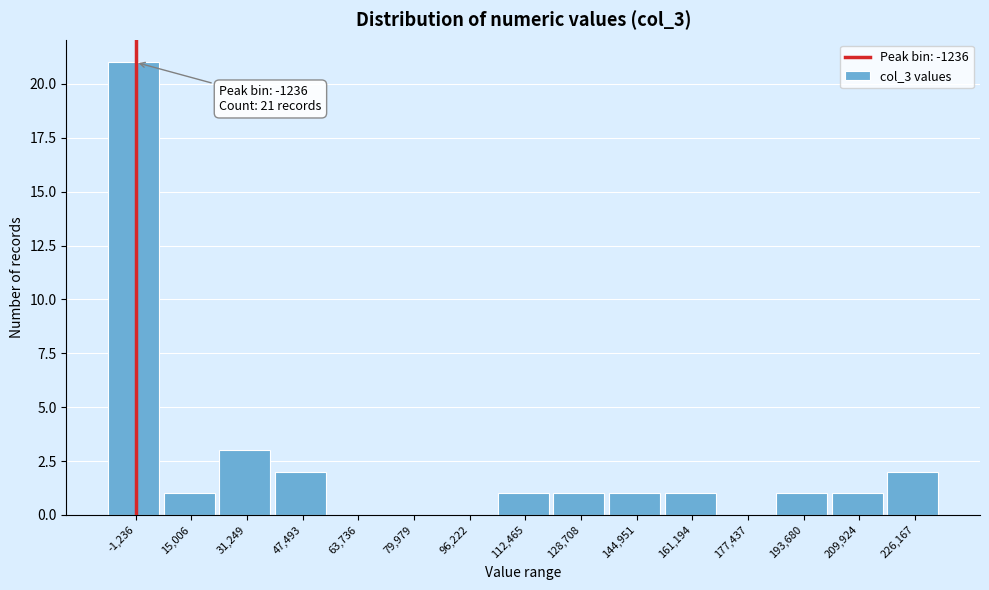

Reading right to left, extract all data points from this chart.

226,167=2	209,924=1	193,680=1	177,437=0	161,194=1	144,951=1	128,708=1	112,465=1	96,222=0	79,979=0	63,736=0	47,493=2	31,249=3	15,006=1	-1,236=21